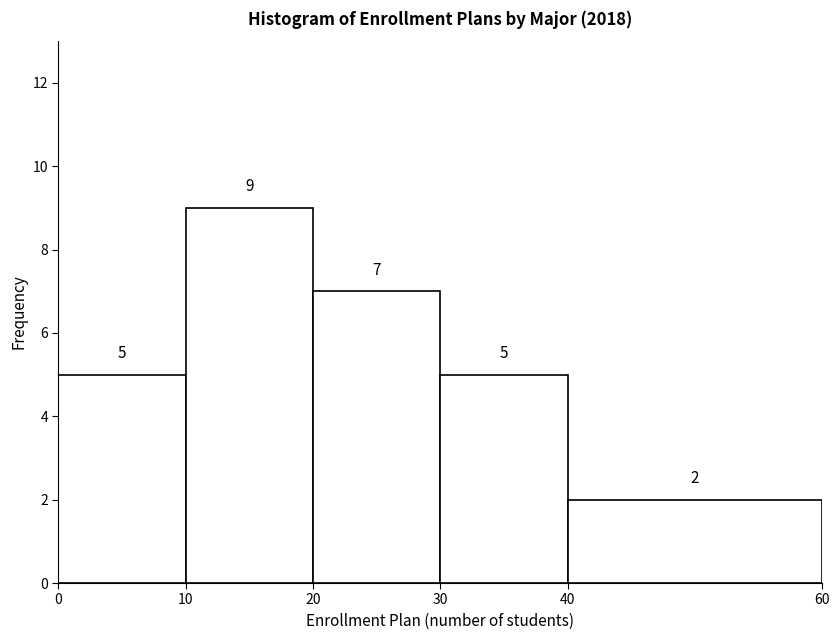

Reading left to right, transcribe this chart: for each bar, give the range it covers on the x-axis and its height.

0 to 10: 5
10 to 20: 9
20 to 30: 7
30 to 40: 5
40 to 60: 2